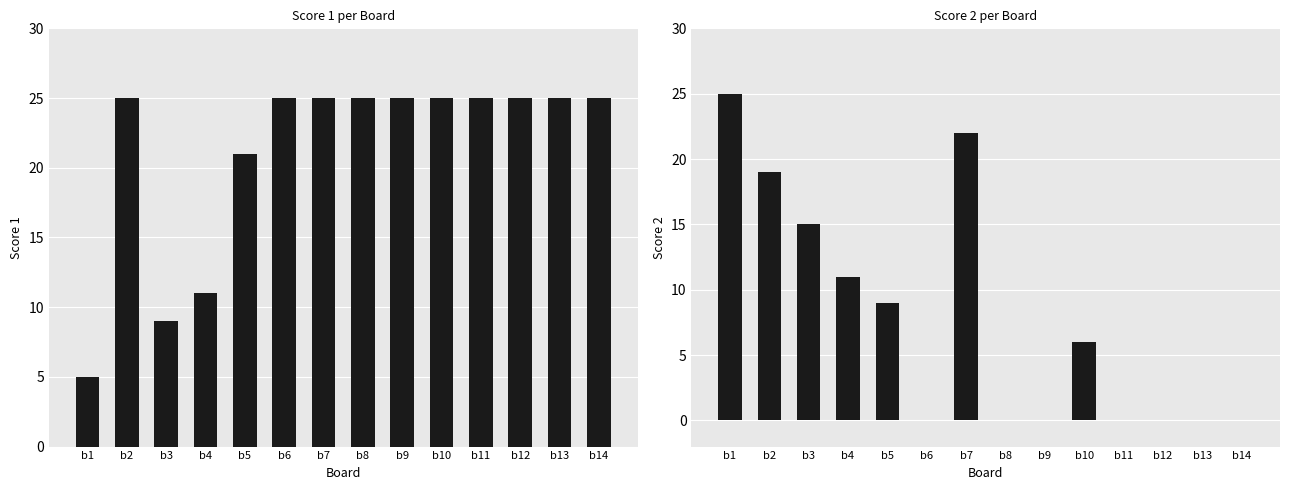

Between b10 and b9, which is larger?

b10